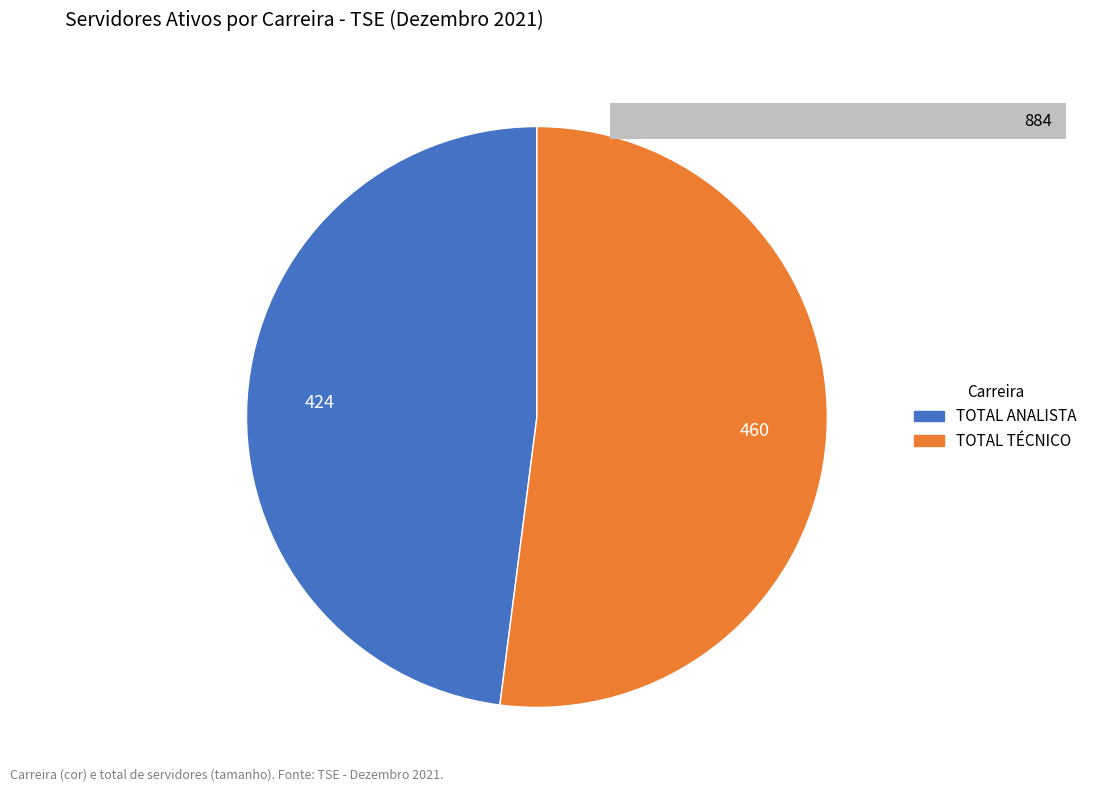

Does any single category account for the majority?

Yes